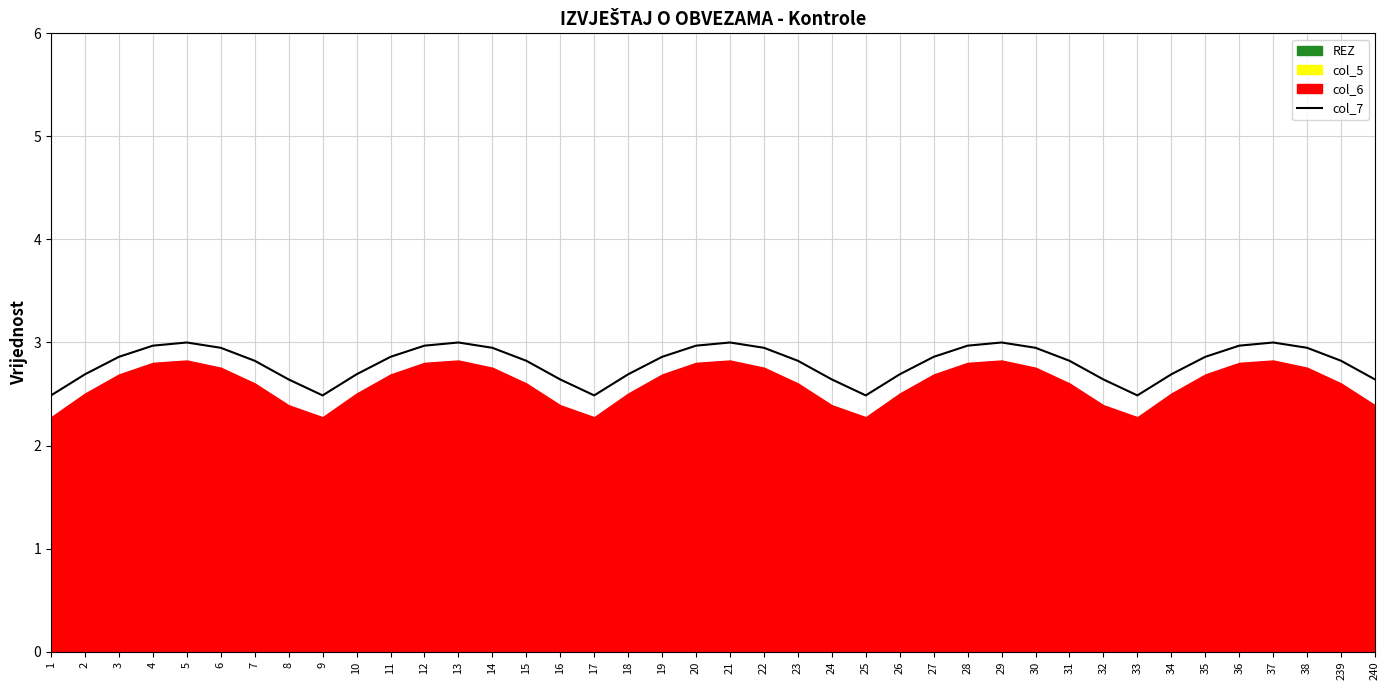

What is the sum of all values?

112.1